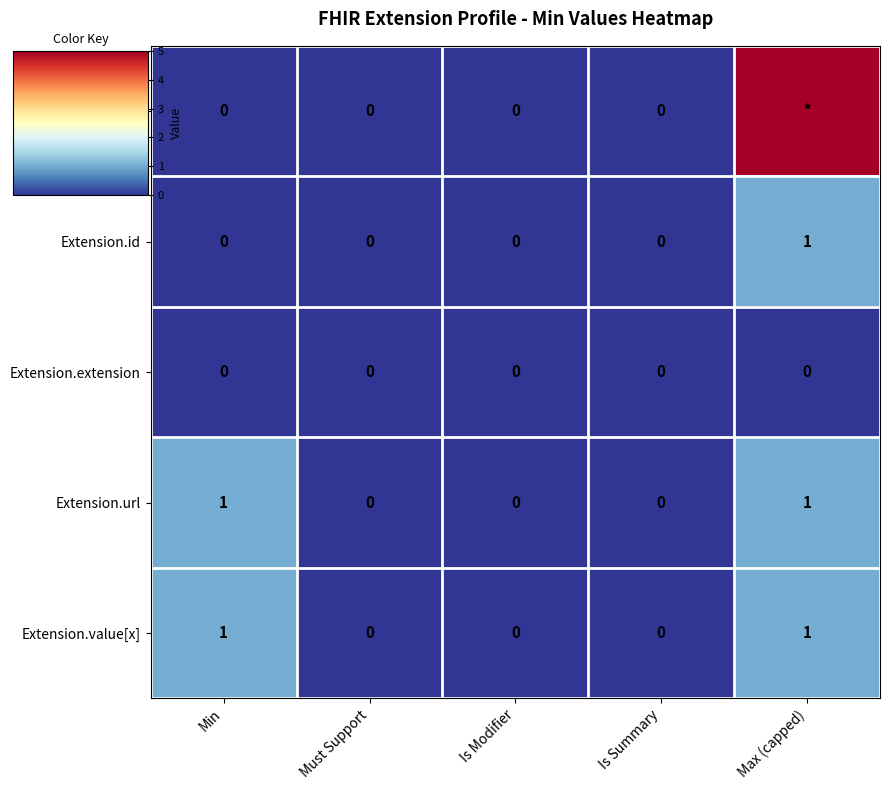

Is it true that Extension.url equals 1 at Max (capped)?

True